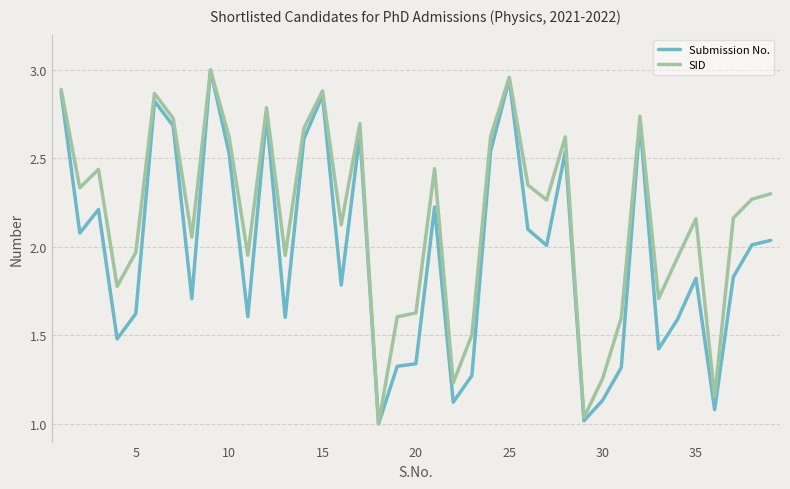

List the series in order of their overall mean, highest first.

SID, Submission No.